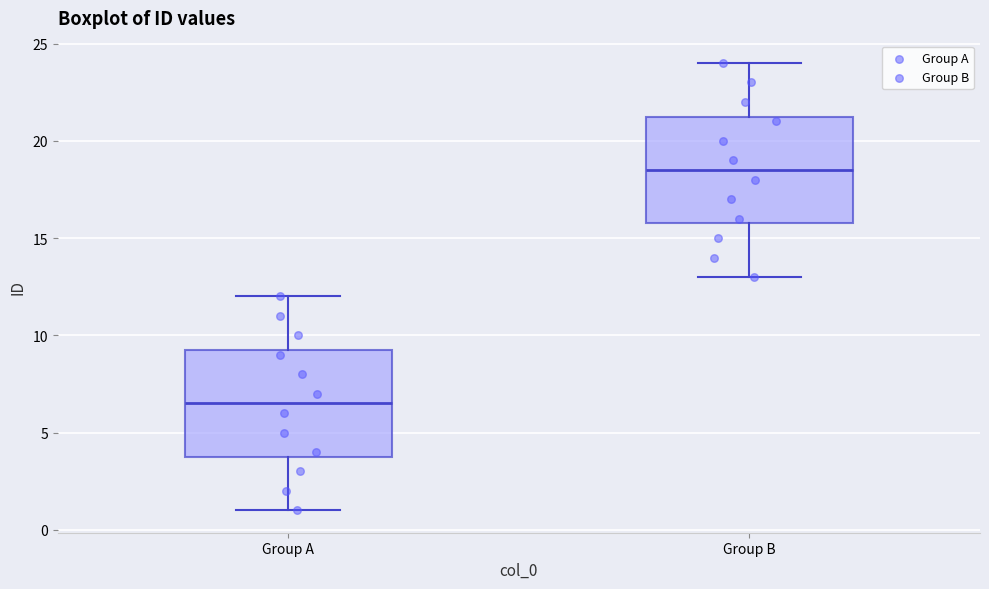

Which box has the lowest median line?

Group A